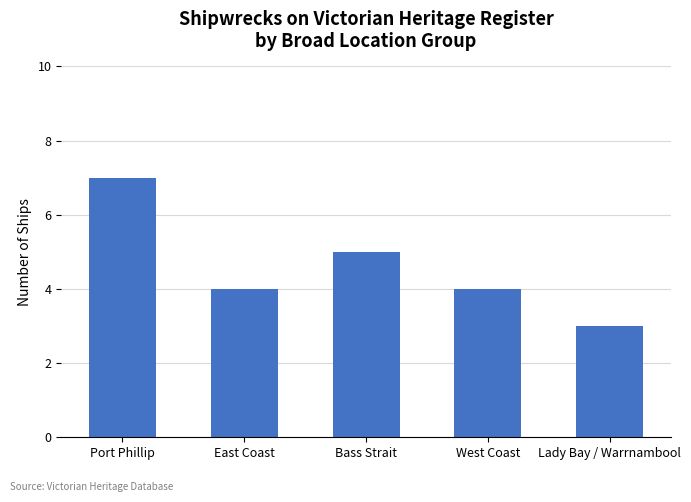

What position from the left is Bass Strait?

3